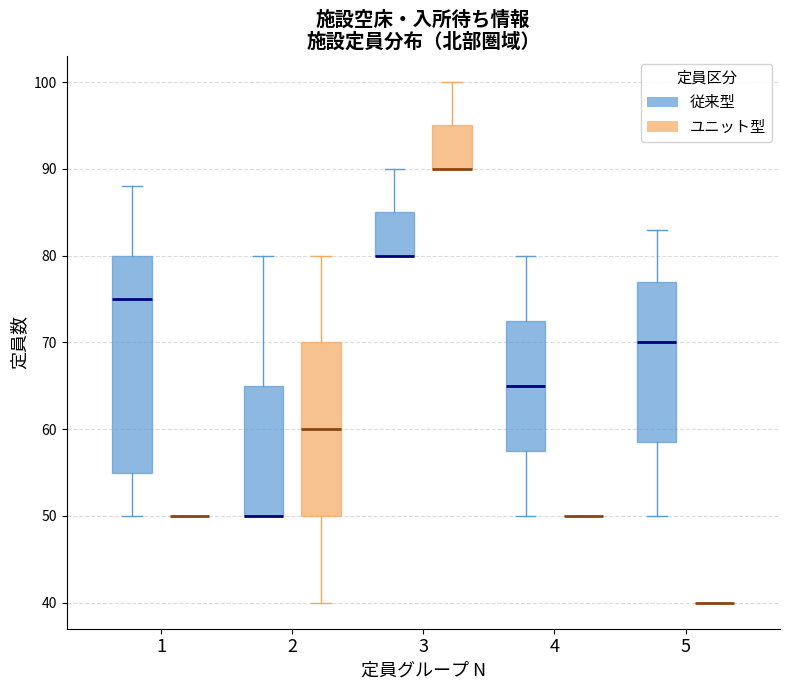

Which box is the tallest, from its lower edge to its upper edge?

1 (従来型)